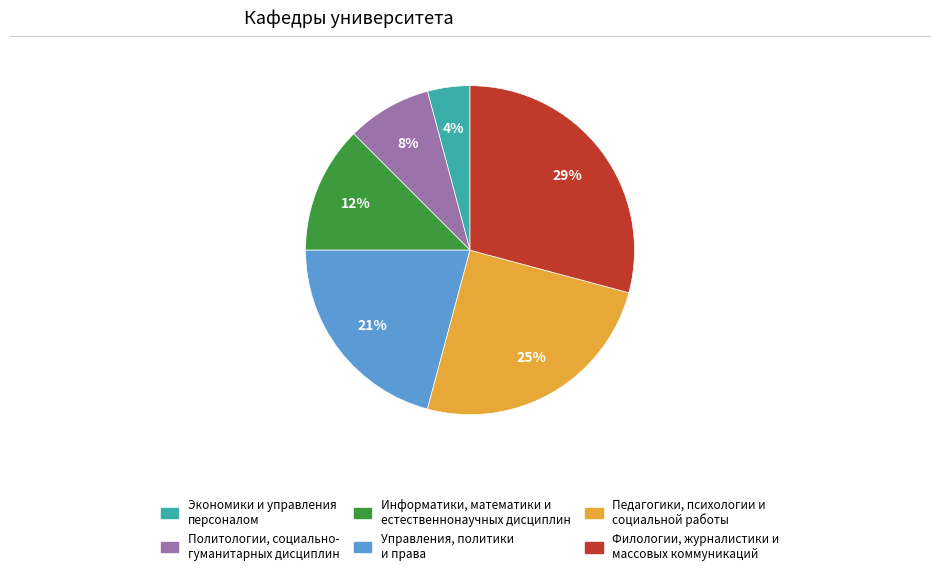

Does any single category account for the majority?

No